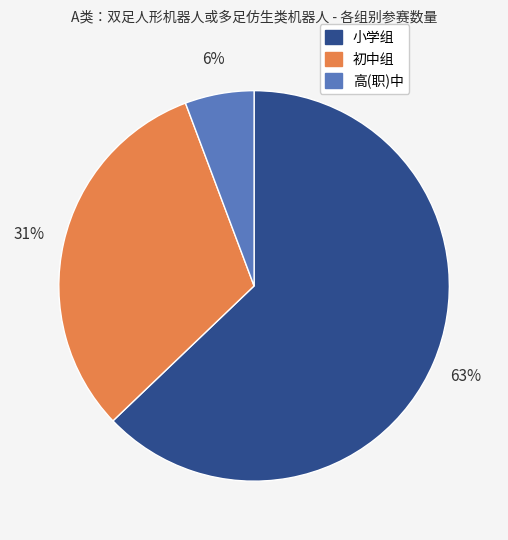

True or false: 初中组 accounts for 17% of the total.

False